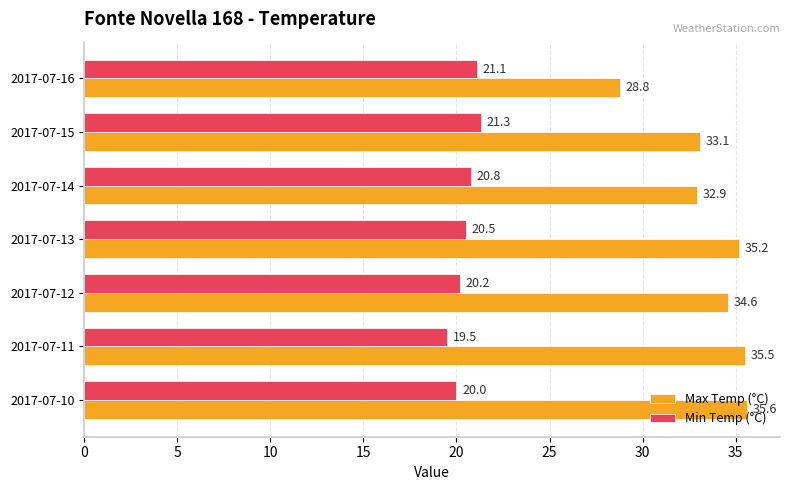

Read the Min Temp (°C) value at 2017-07-14.

20.8